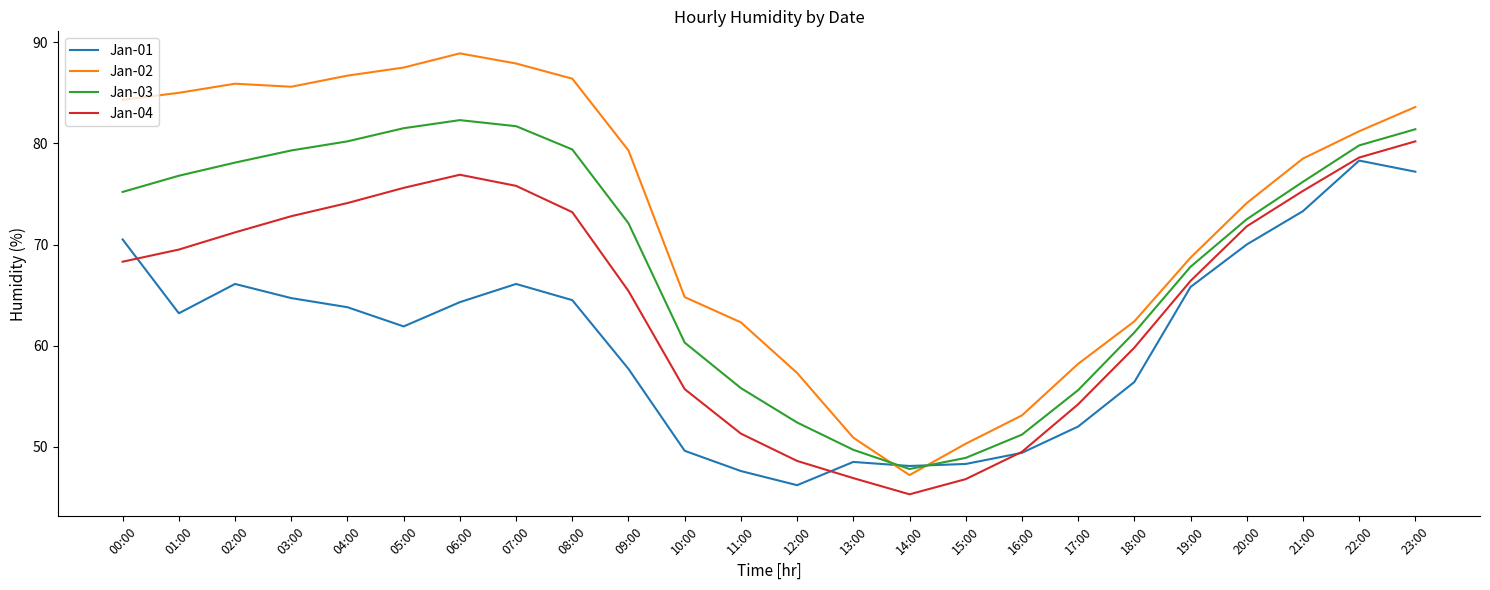

List the series in order of their overall mean, highest first.

Jan-02, Jan-03, Jan-04, Jan-01